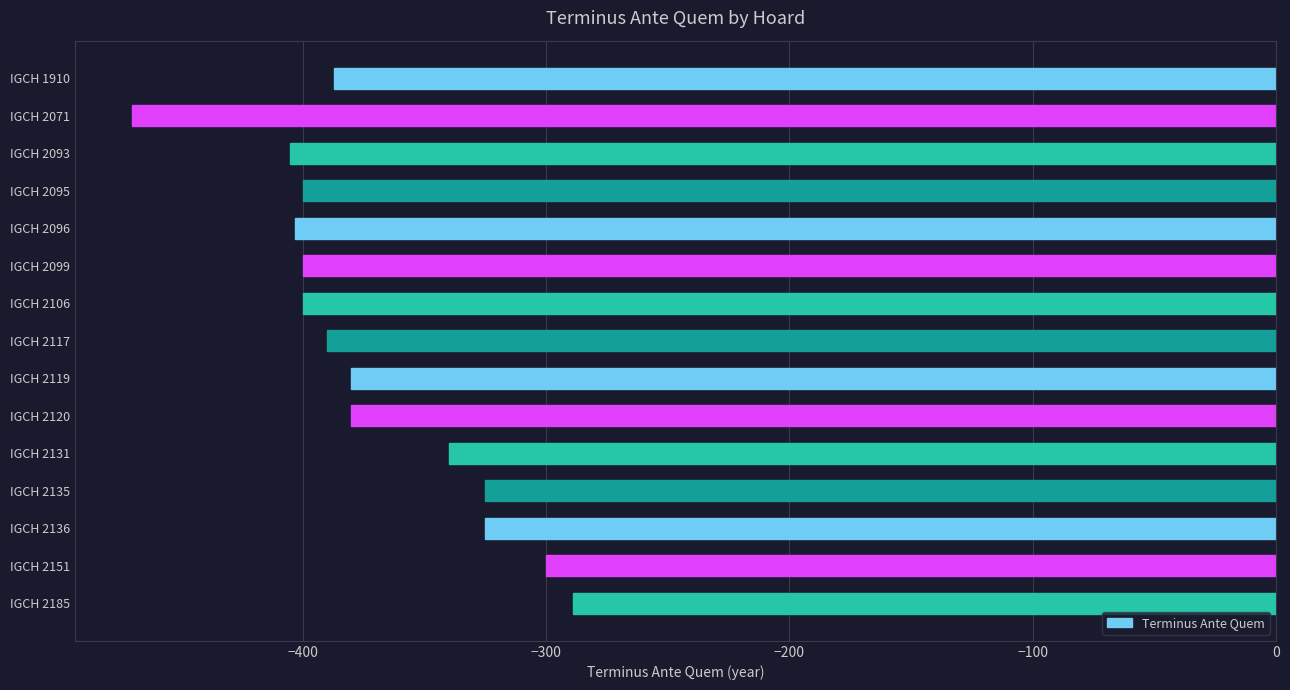

How many data points are above -387?

7